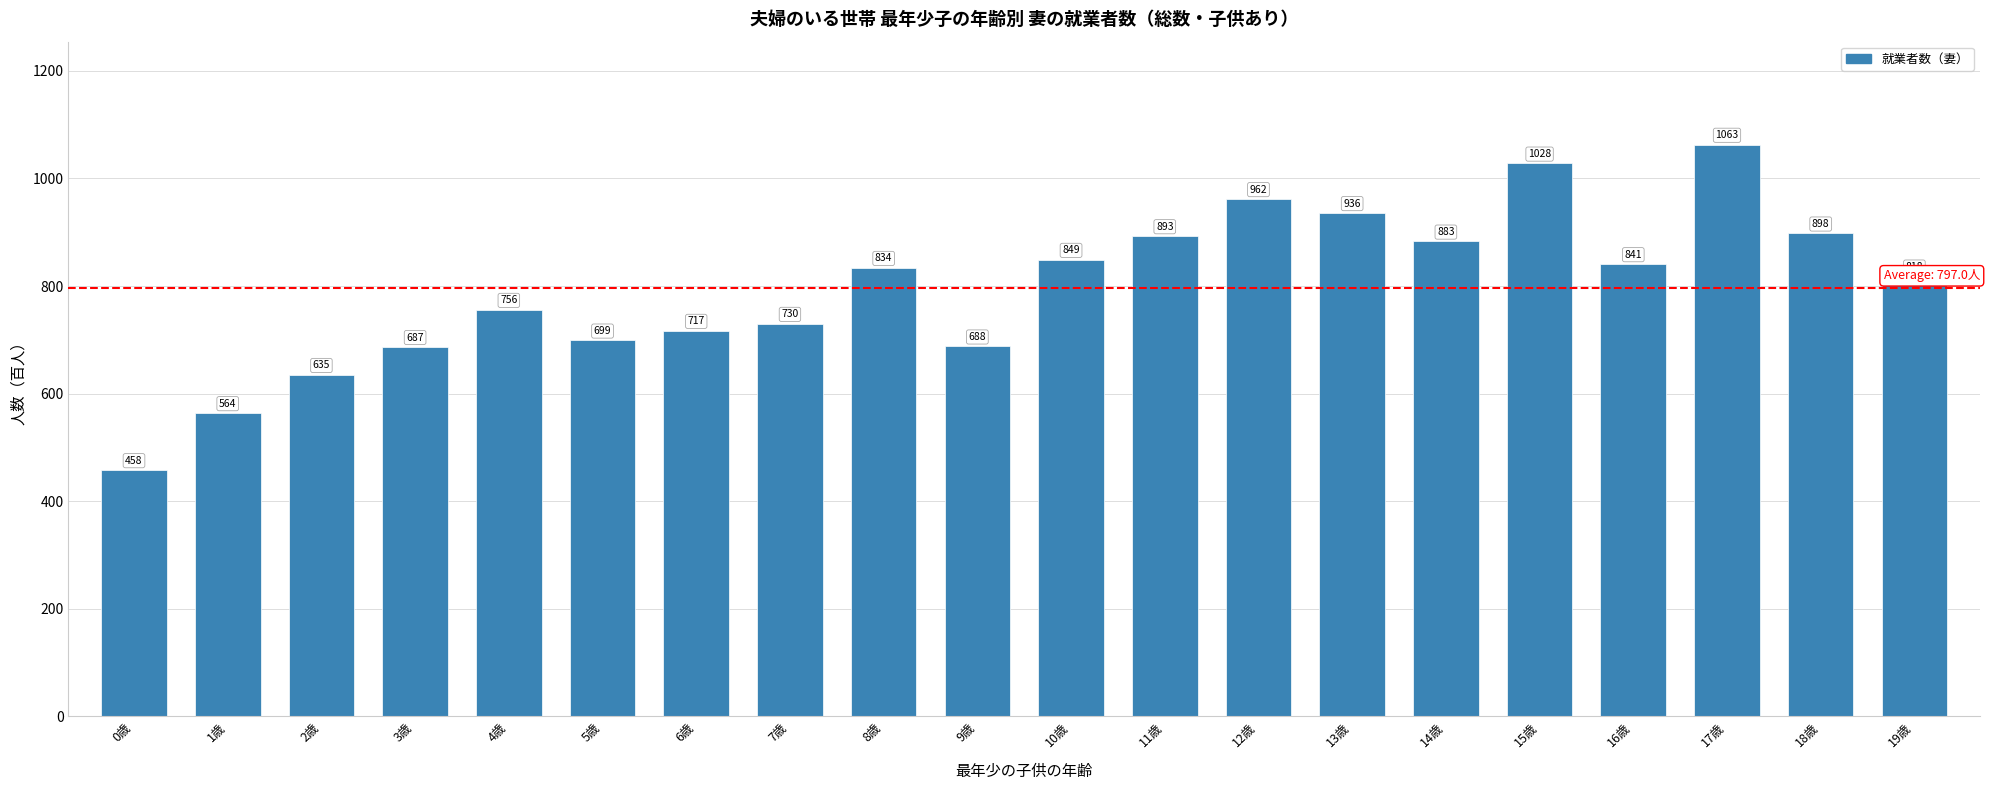

What is the average value?

797